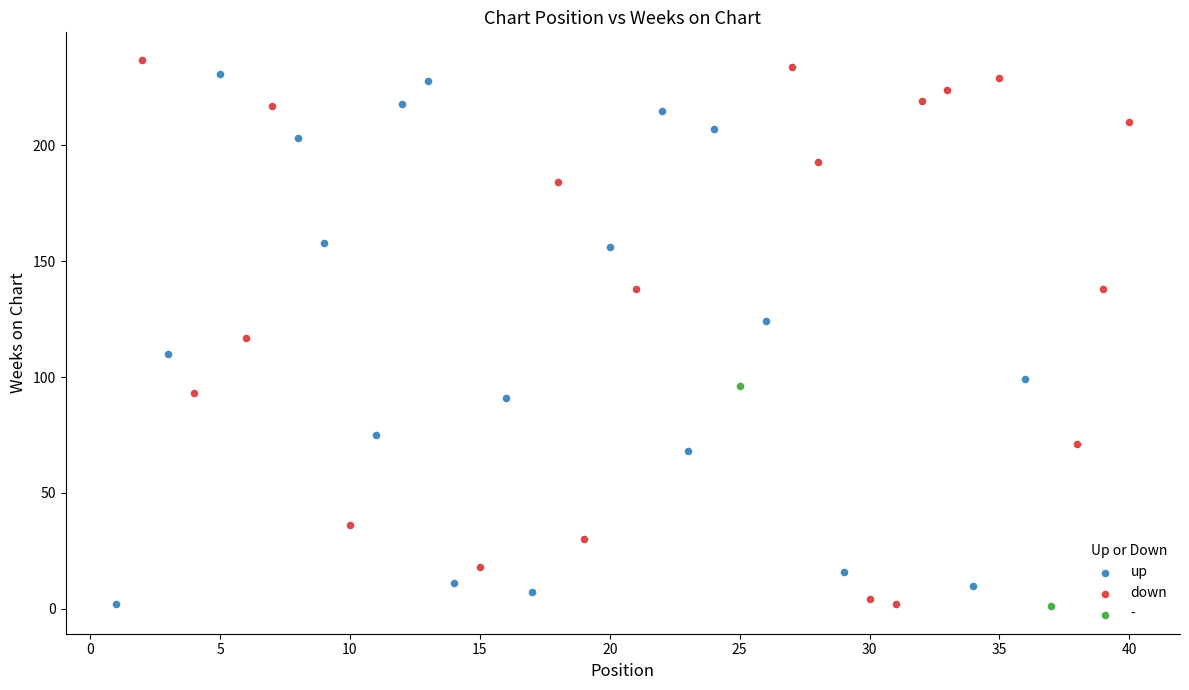

Which series contains the highest Y value?

down